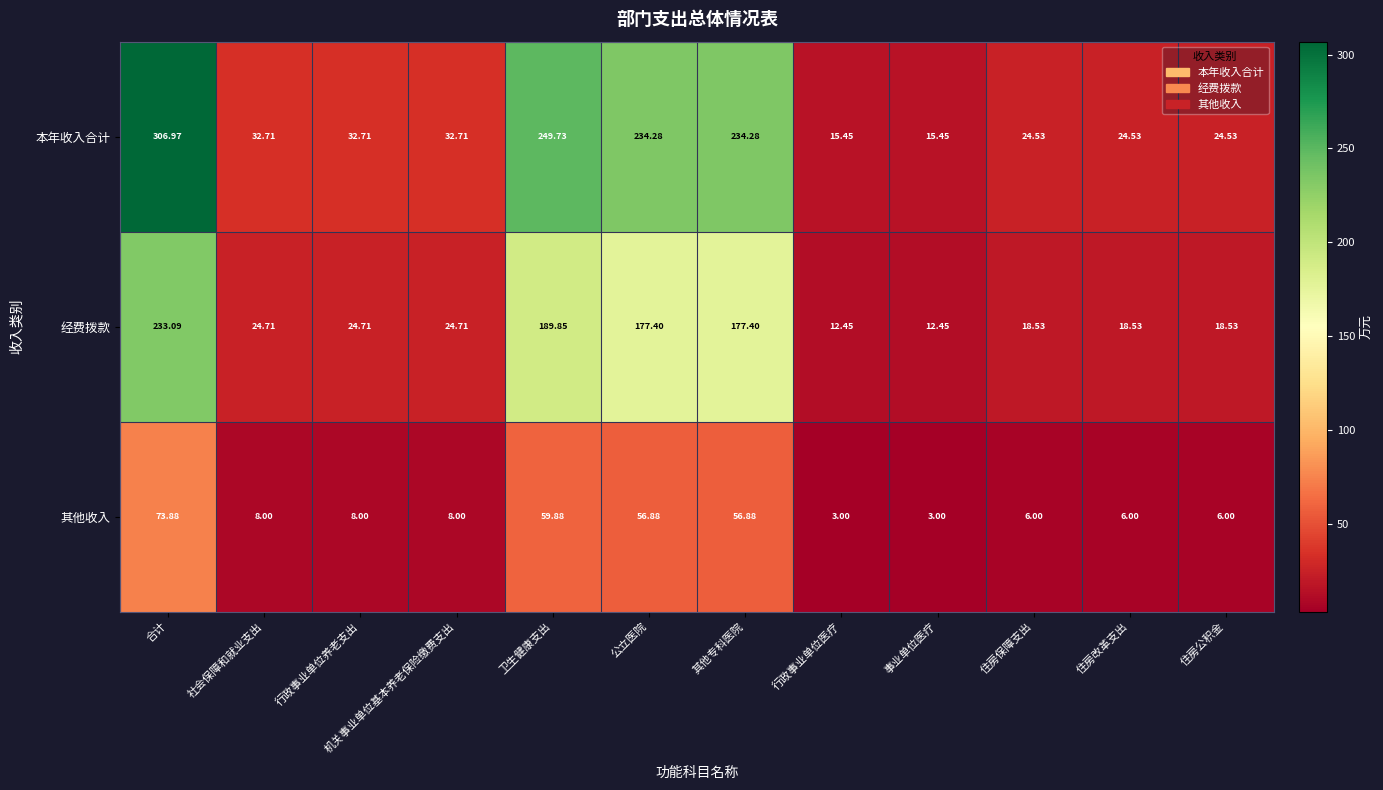

Between 机关事业单位基本养老保险缴费支出 and 行政事业单位医疗, which series saw the biggest shift?

本年收入合计